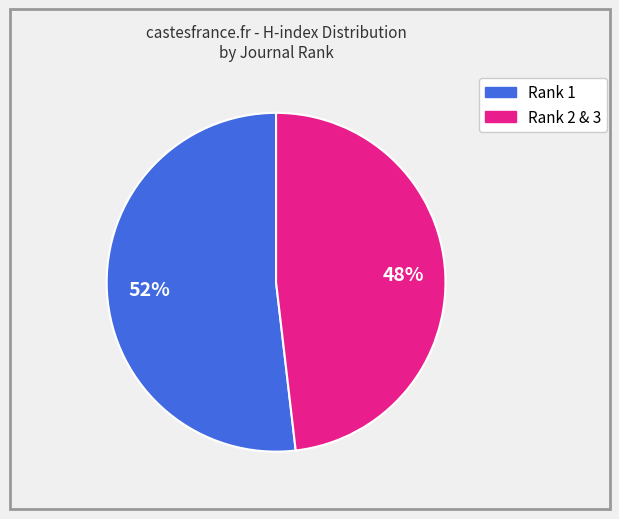

To the nearest percent, what is the difference between the largest and smallest slice percentages?

4%